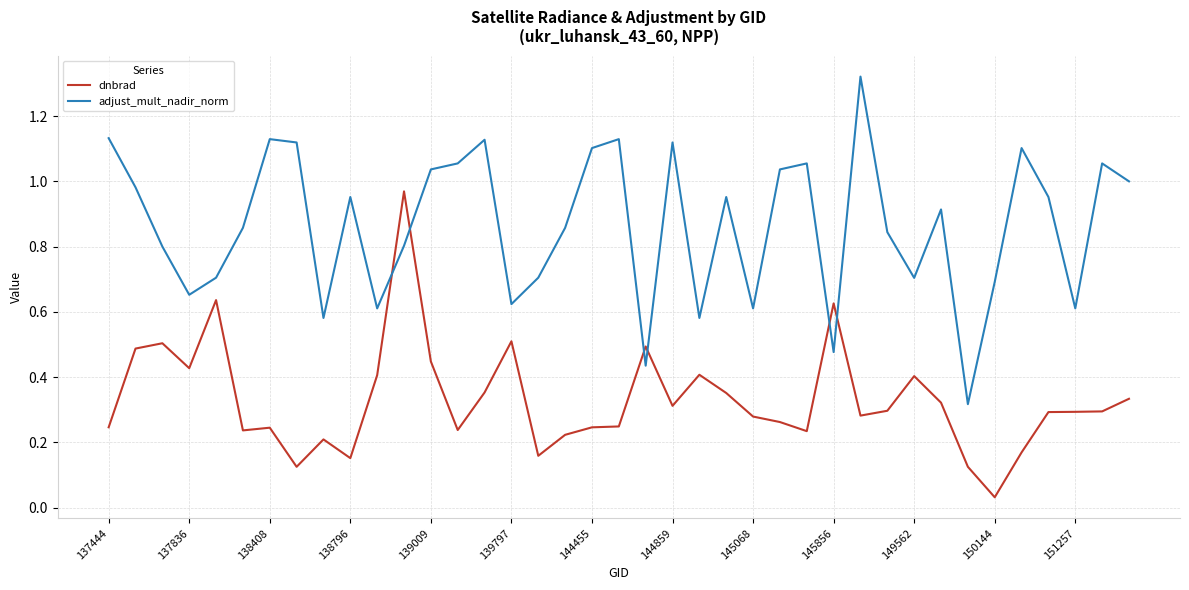

Count the number of categories in the chart.

39